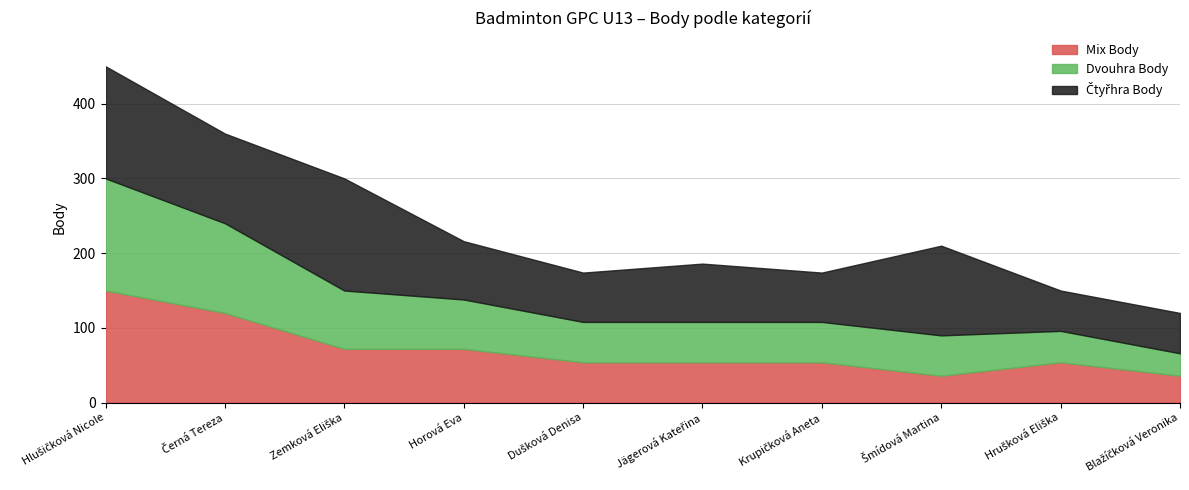

Read the Mix Body value at Šmídová Martina, to the nearest 10.

40